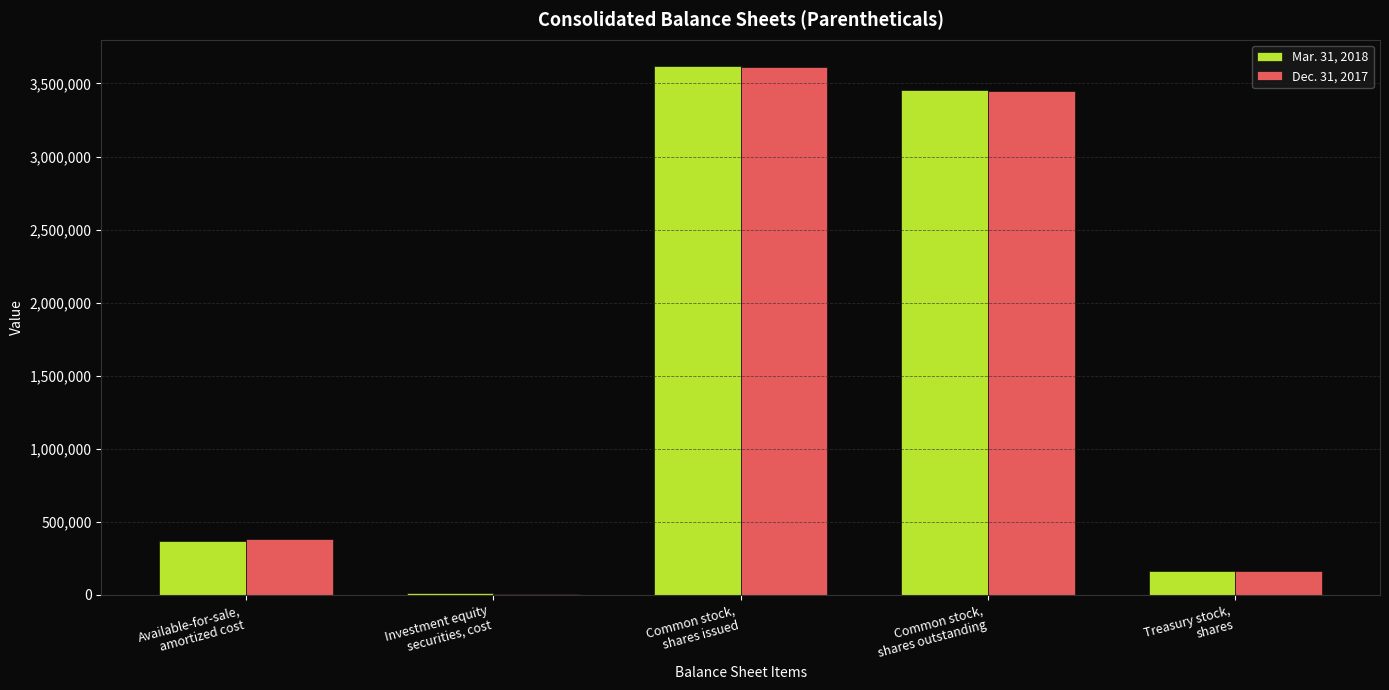

The value of Mar. 31, 2018 at Treasury stock,
shares is 164569. True or false?

True